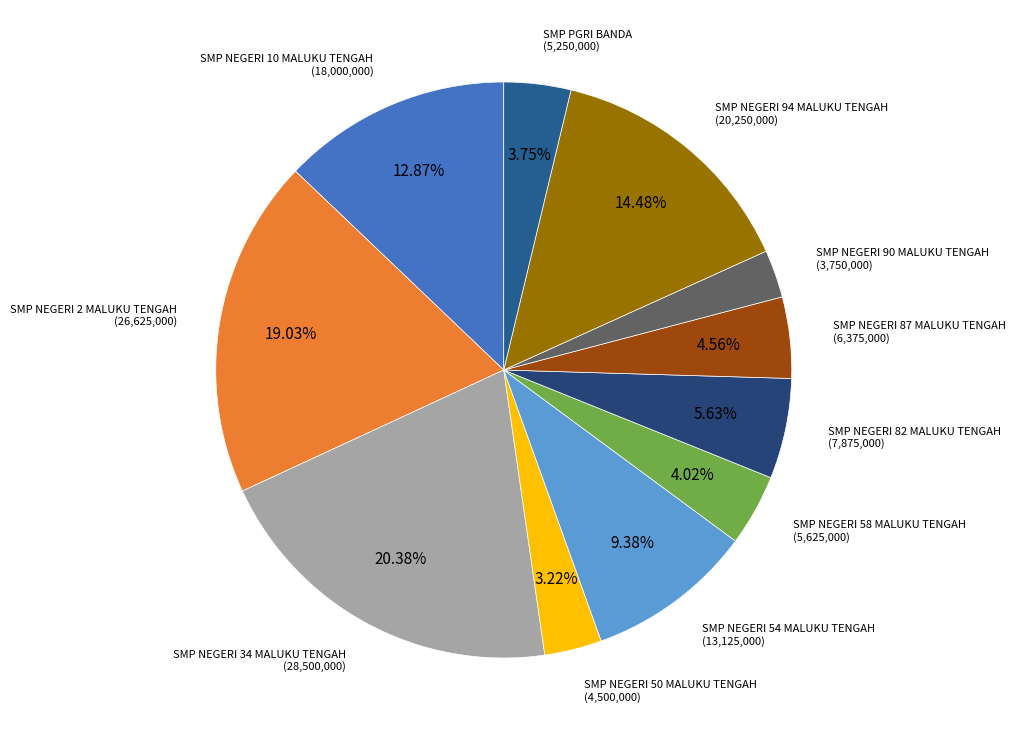

To the nearest percent, what percentage of the pie is SMP NEGERI 50 MALUKU TENGAH?

3%